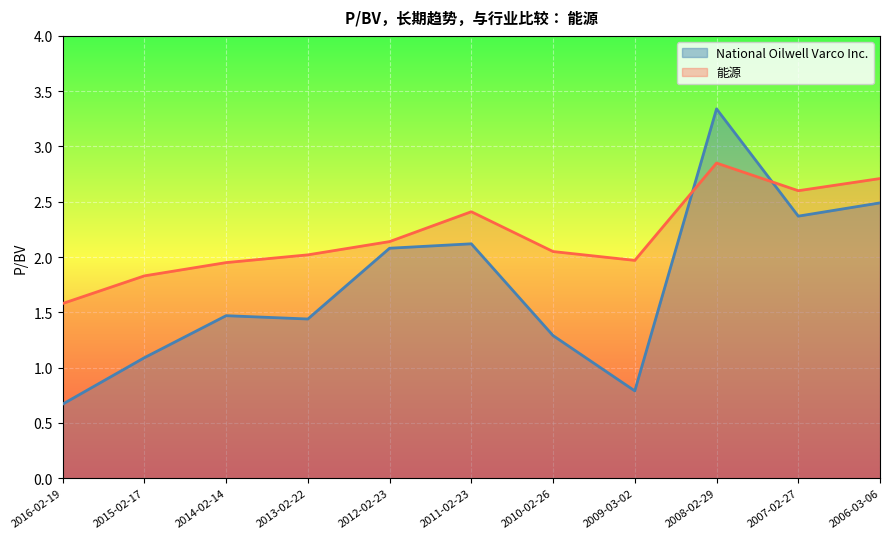

What is the maximum value shown in the chart?

3.3